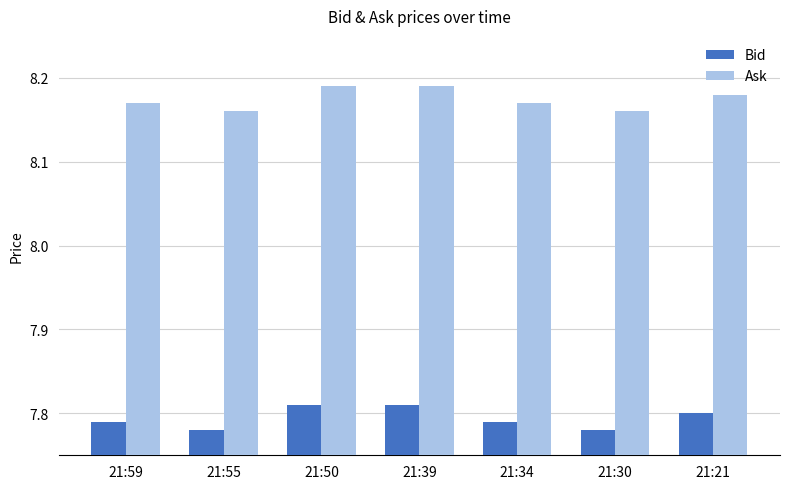

What is the sum of all Bid values?

54.6